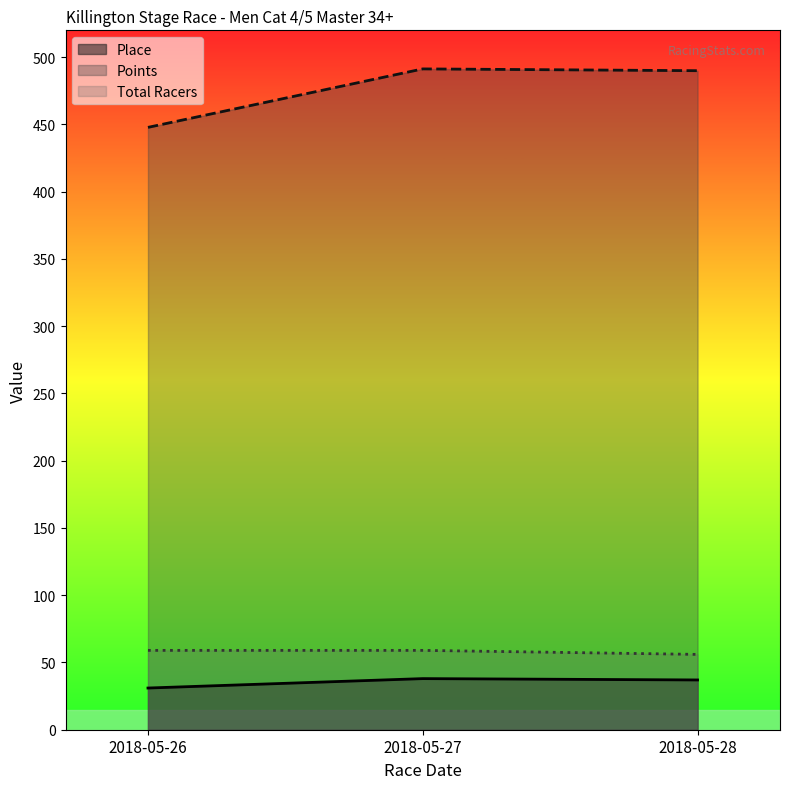

What is the spread (max minus min) of values at 2018-05-26?

416.8